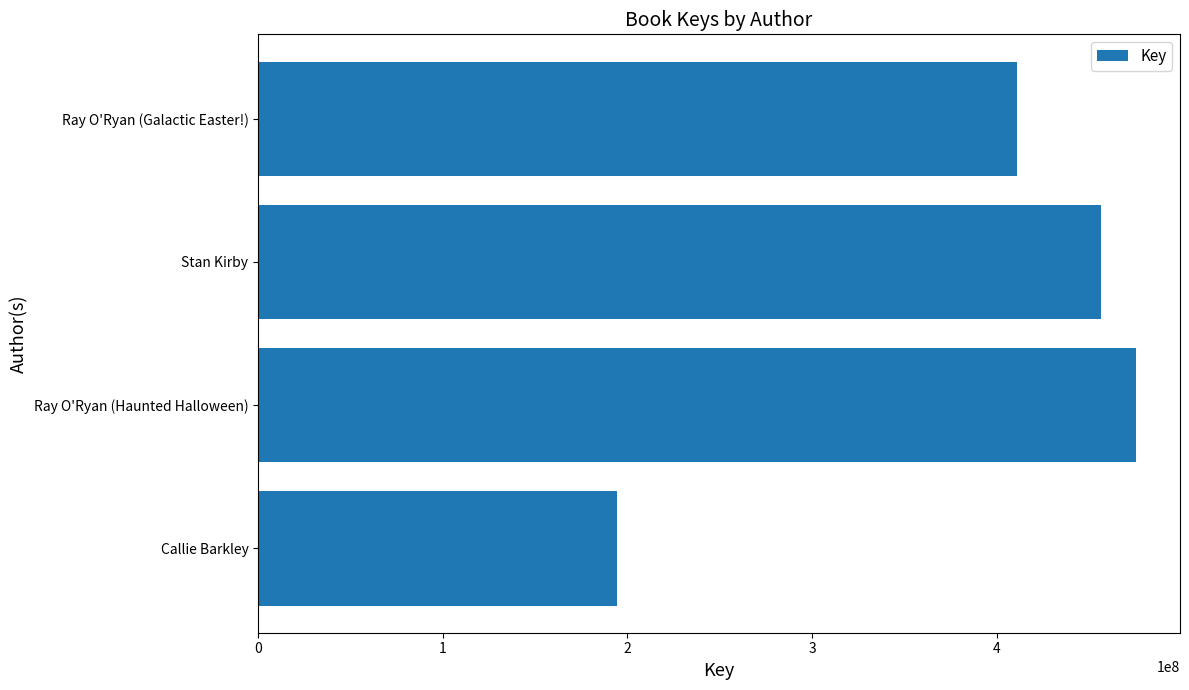

List the labels in order of value, largest first.

Ray O'Ryan (Haunted Halloween), Stan Kirby, Ray O'Ryan (Galactic Easter!), Callie Barkley